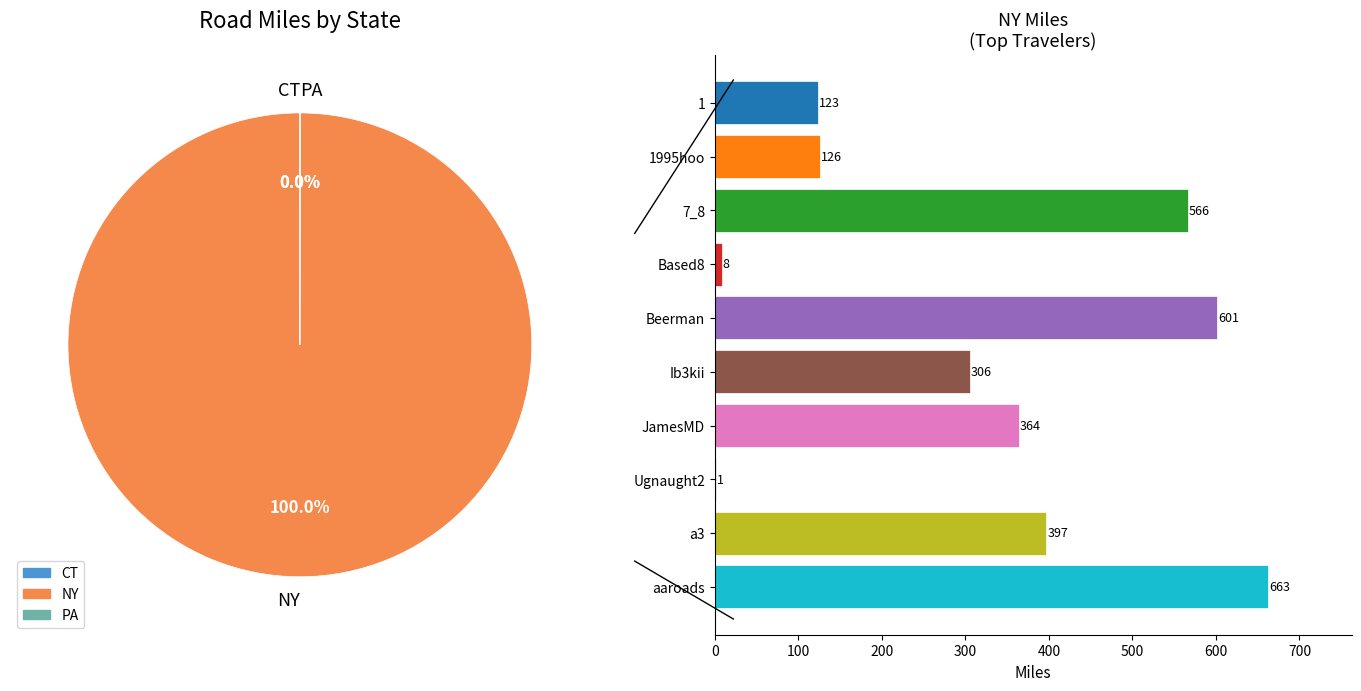

Is the sum of 29 and 16 greater than half?

No